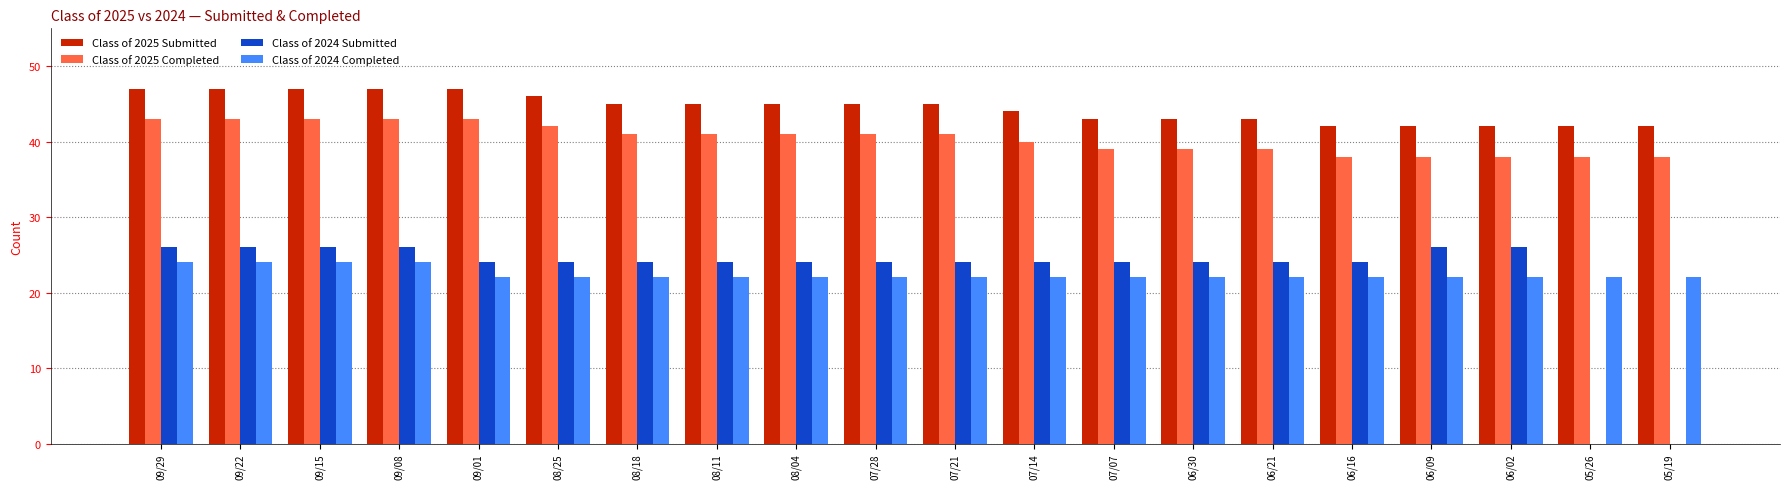

What is the average value of the Class of 2024 Completed series?

22